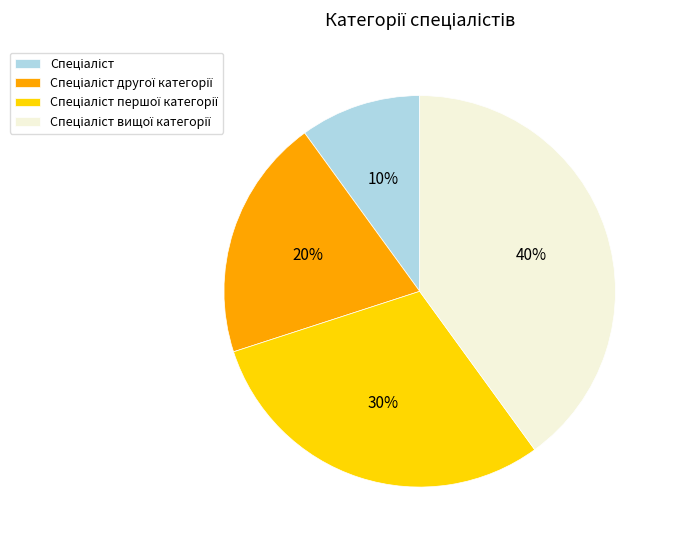

To the nearest percent, what is the difference between the largest and smallest slice percentages?

30%